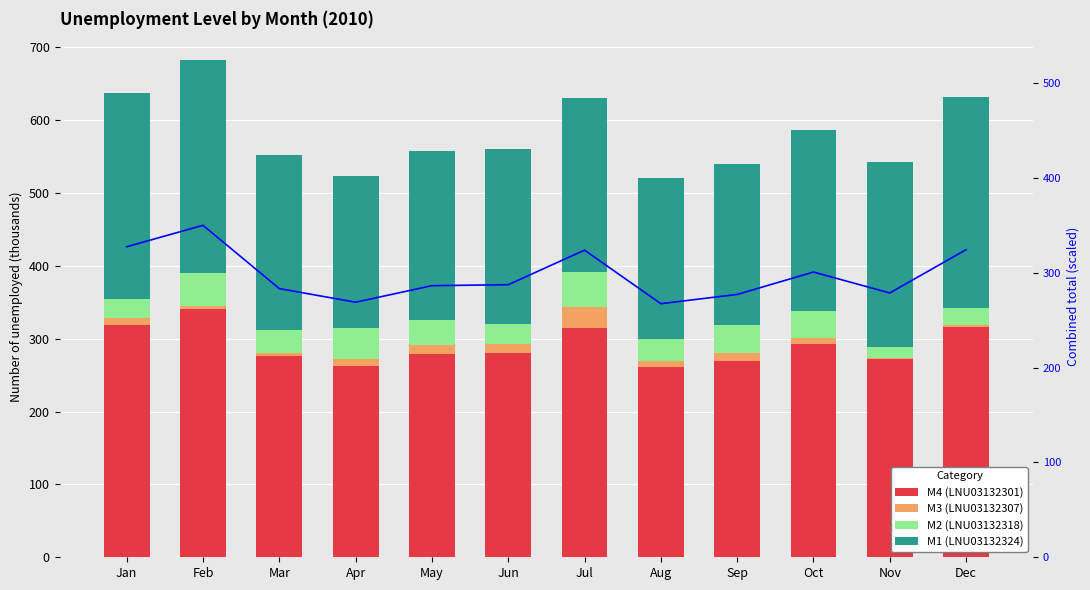

Is it true that Combined total equals 267.4 at Aug?

True